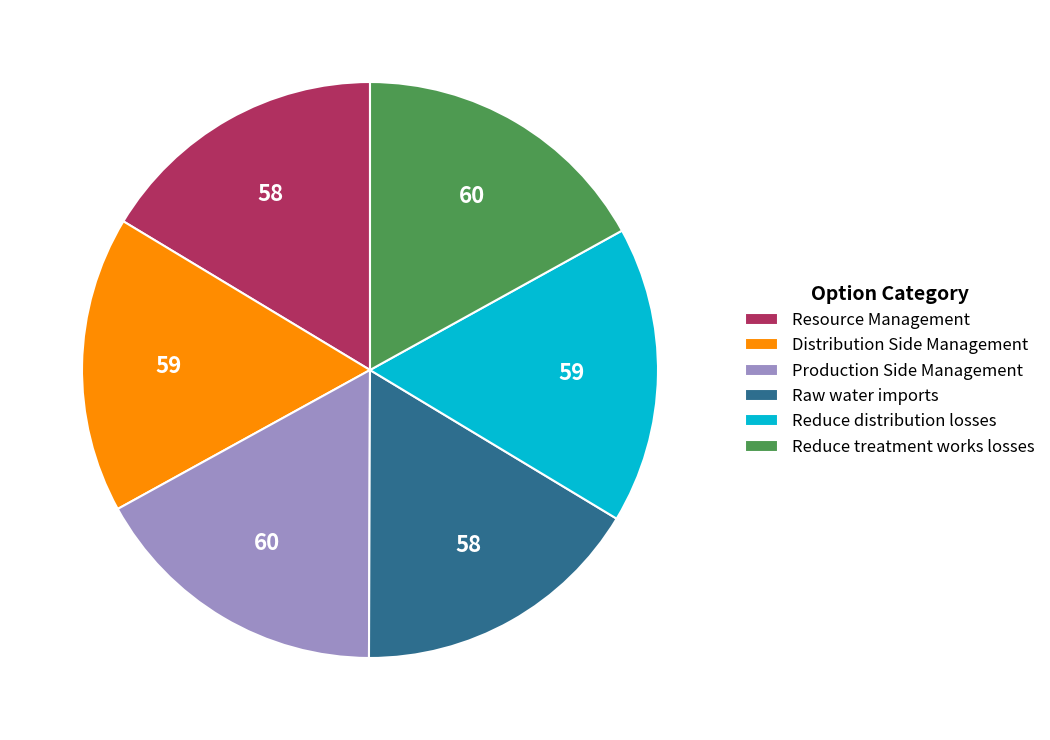

How many slices are in this pie chart?

6